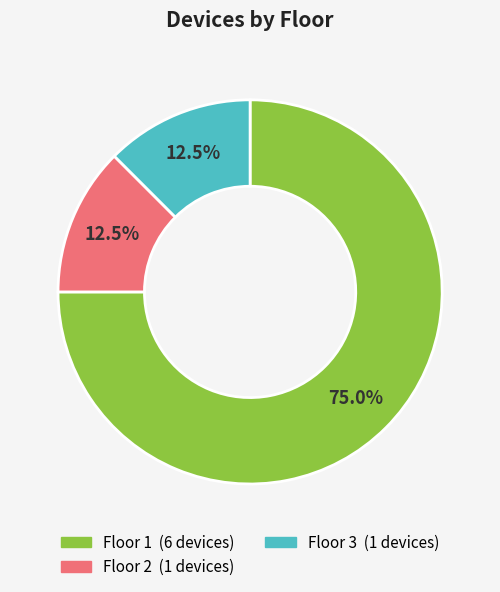

Is there a majority slice in this chart?

Yes